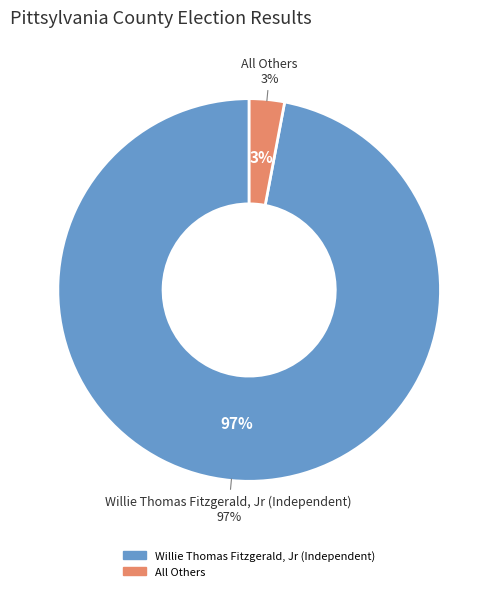

To the nearest percent, what is the combined percentage of Willie Thomas Fitzgerald, Jr (Independent) and All Others?

100%